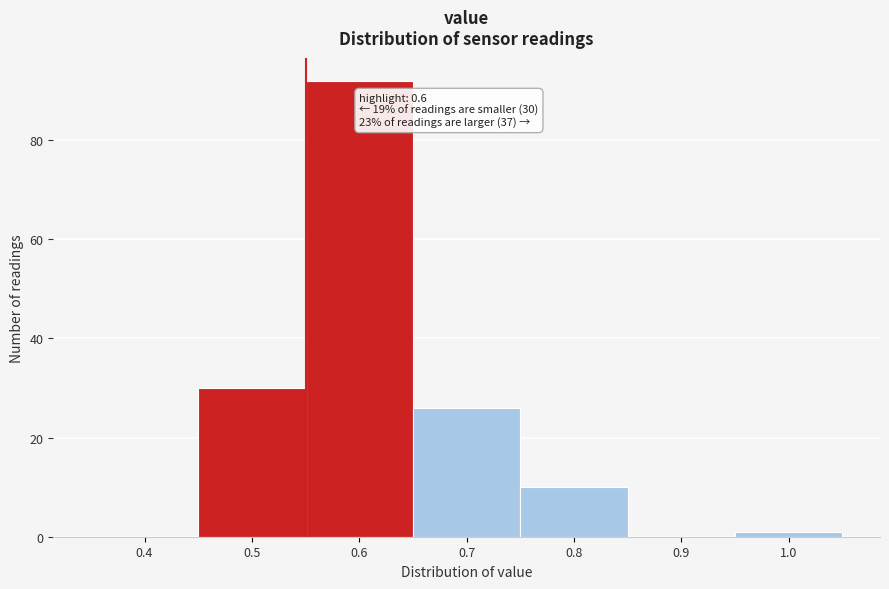

Reading right to left, what are all the values shown in this chart?

1.0=1	0.9=0	0.8=10	0.7=26	0.6=92	0.5=30	0.4=0